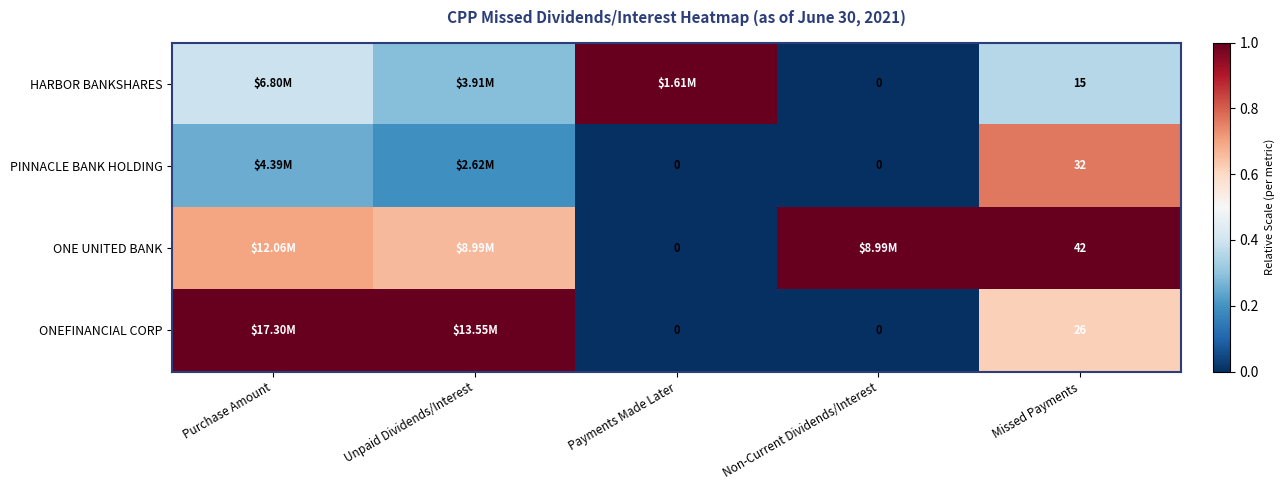

How many data points in ONE UNITED BANK are above 0?

4